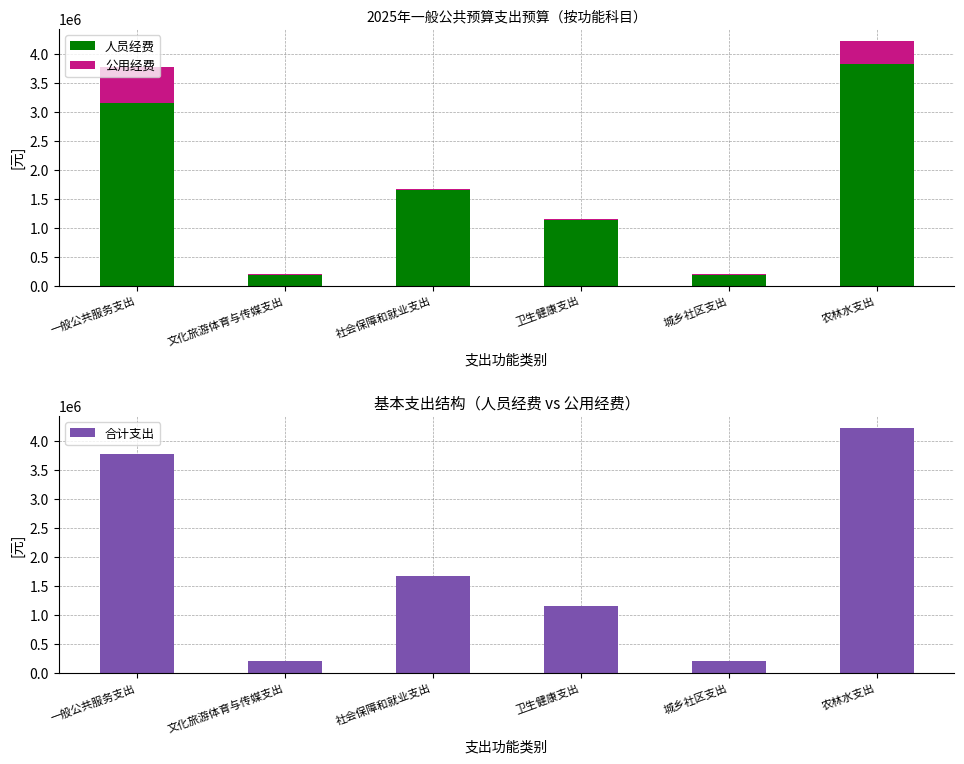

What is the label of the 5th bar from the left?

城乡社区支出